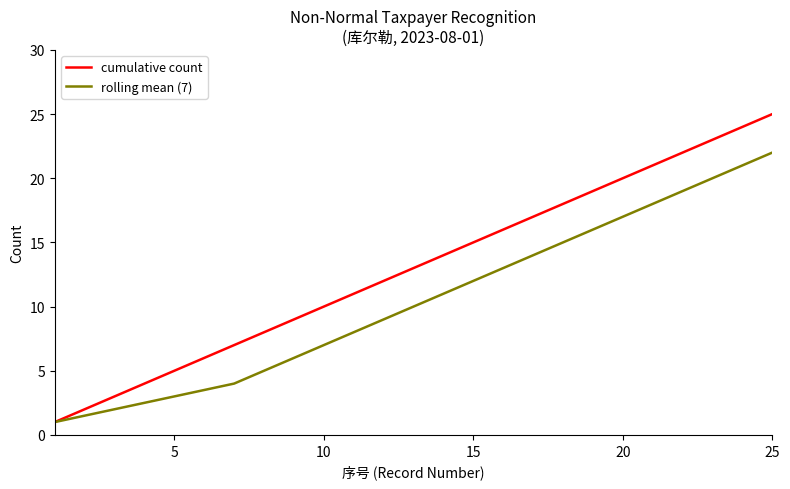

Rank the series by their average value, from highest to lowest.

cumulative count, rolling mean (7)